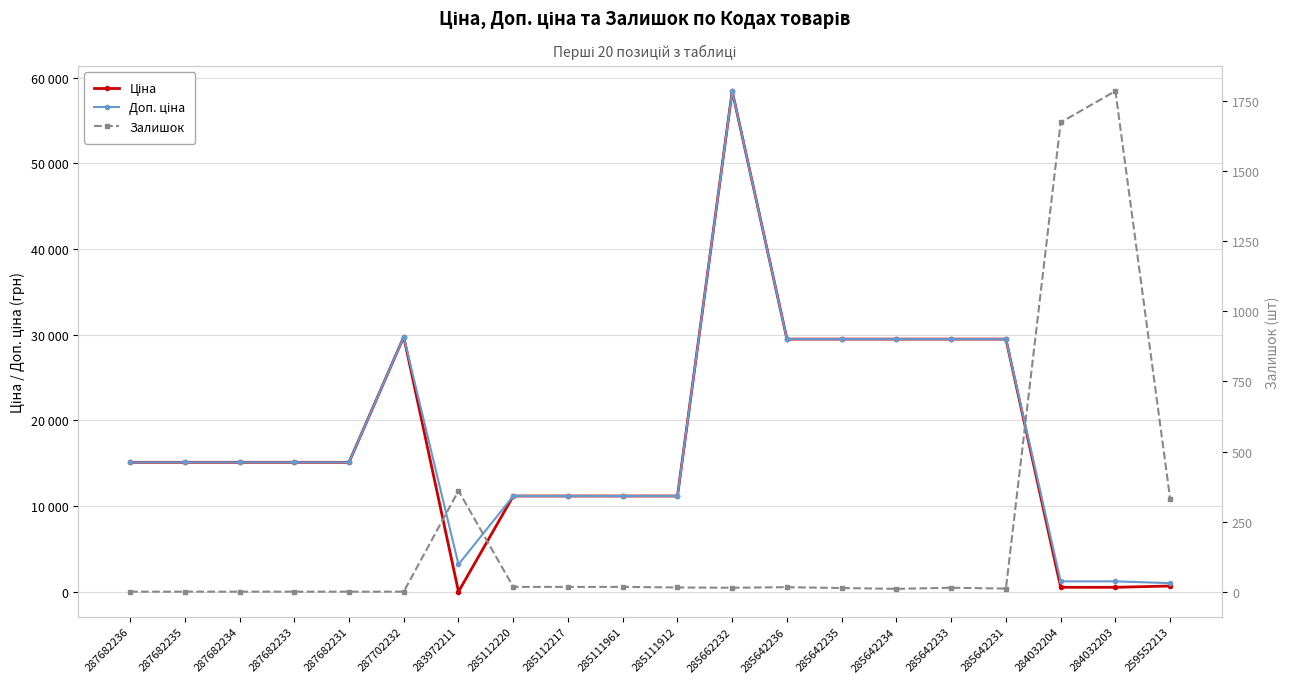

What is the difference between the second highest and second lowest values in the Ціна series?

29208.2